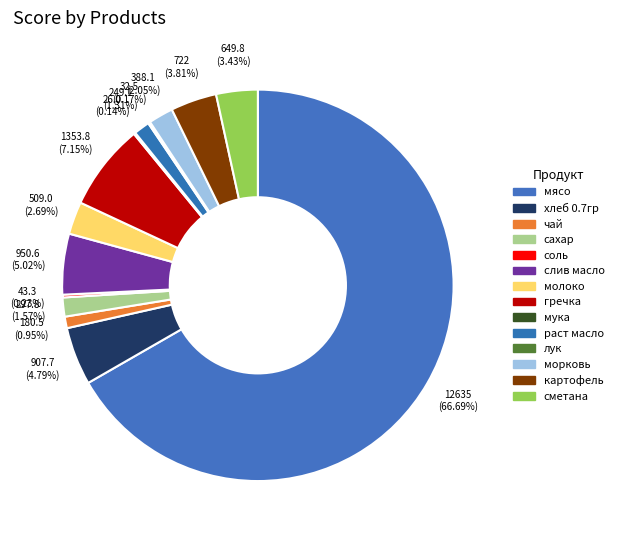

What is the majority slice?

мясо